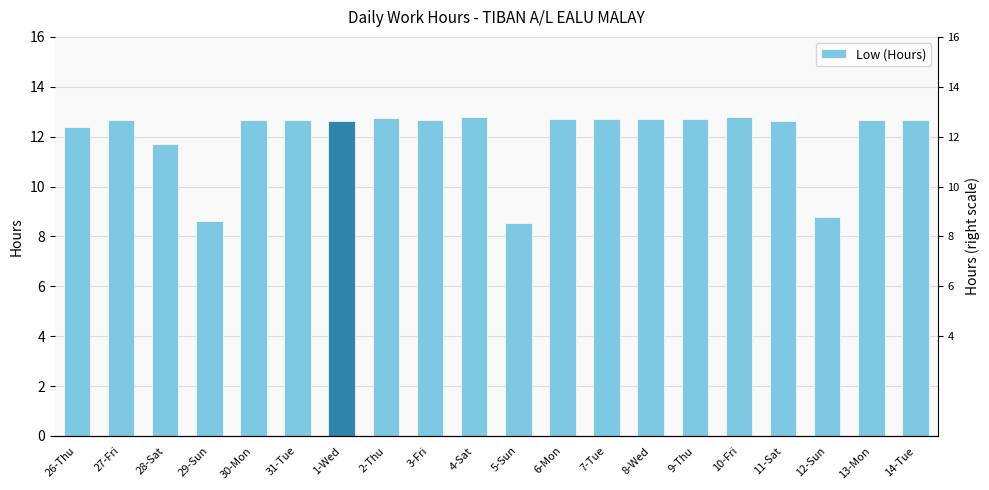

What is the sum of the values at 12-Sun and 13-Mon?

21.4